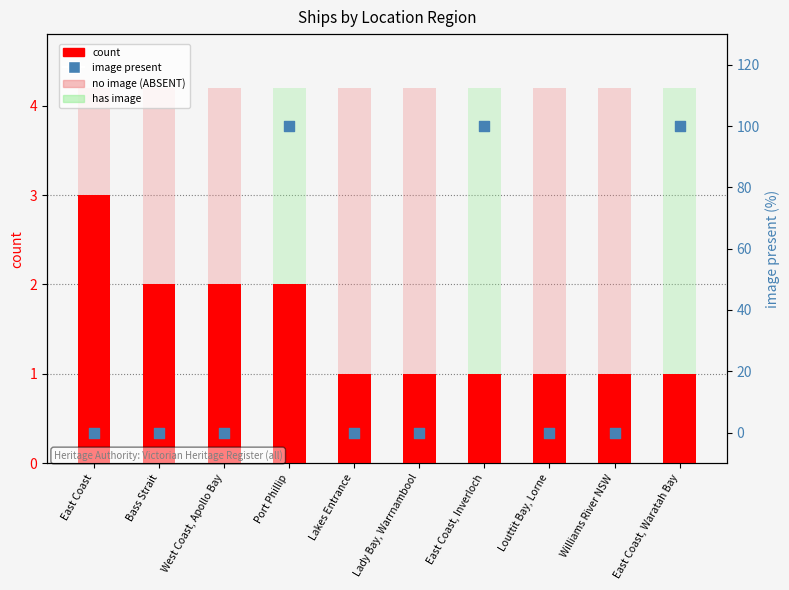

Is the value of count at Bass Strait greater than the value of image present (0/100) at Williams River NSW?

Yes